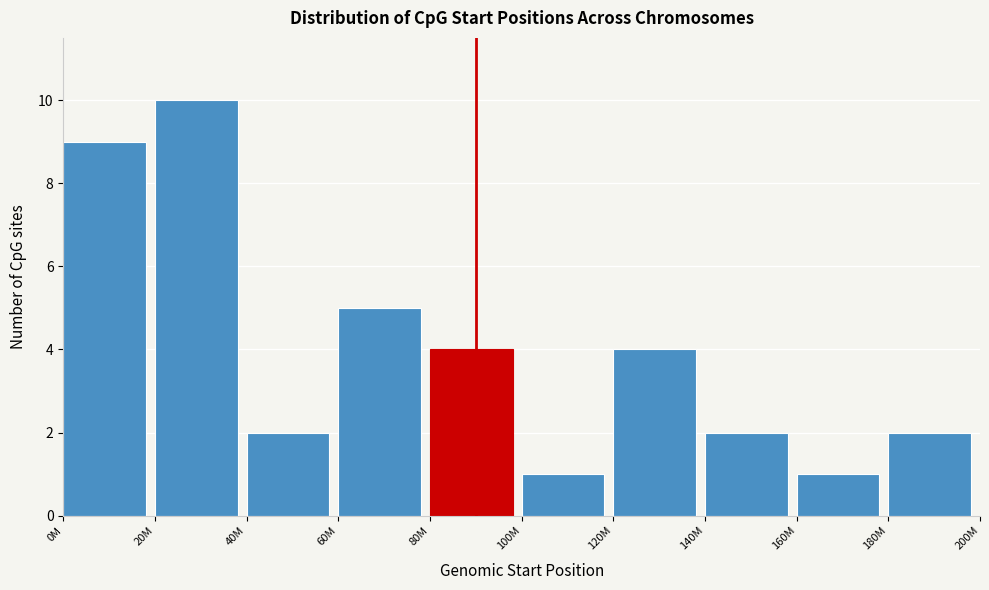

Reading left to right, list all the values displayed in this chart.

9	10	2	5	4	1	4	2	1	2